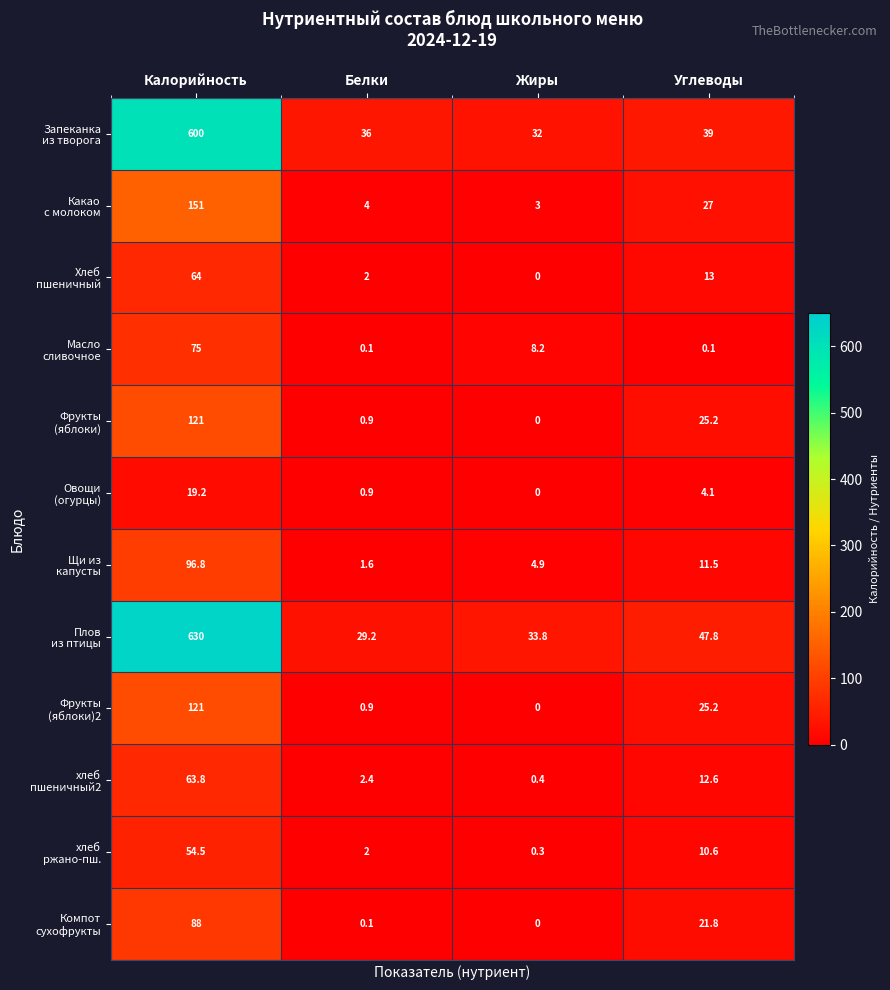

What is the spread (max minus min) of values at Жиры?

33.8